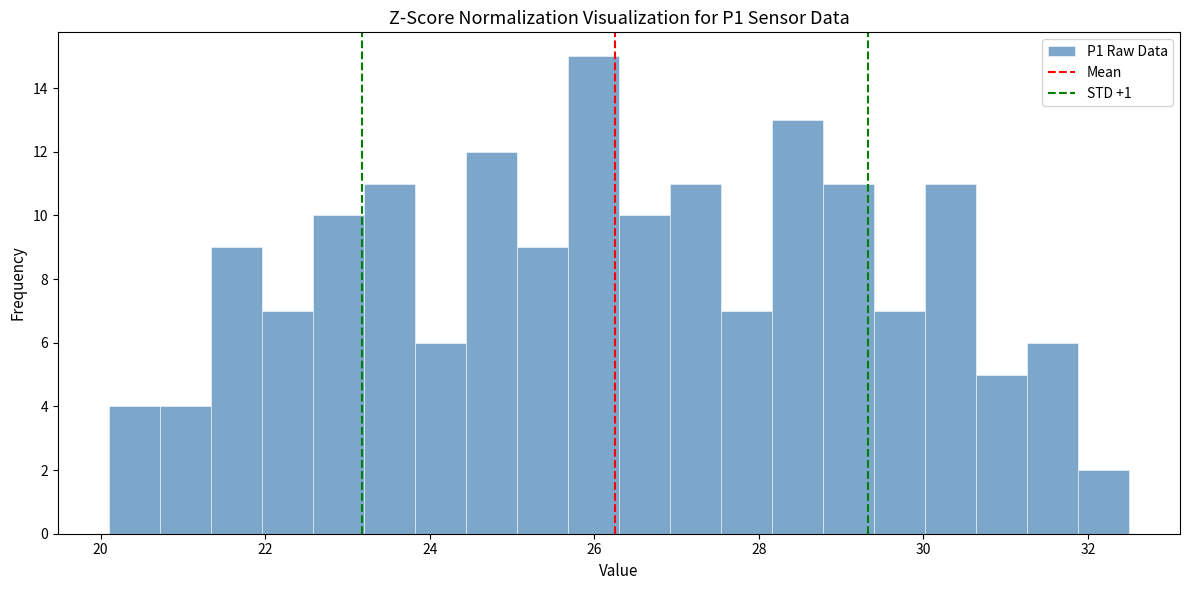

Around what value on the x-axis is the tallest bar? Give the approximate position of its centre, as read against the axis.

26.0